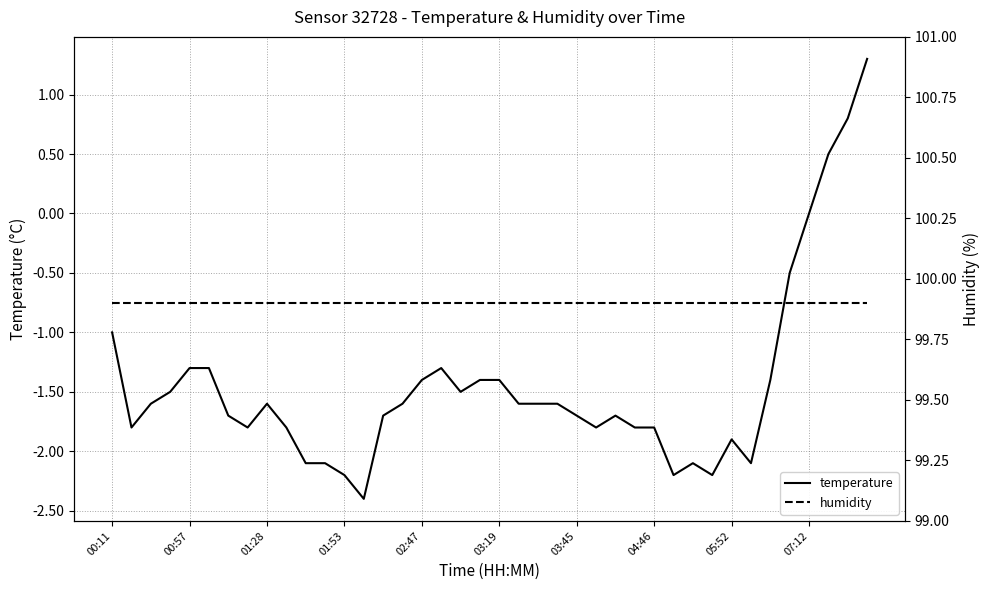

The temperature series shows -2.6 at 04:46. True or false?

False